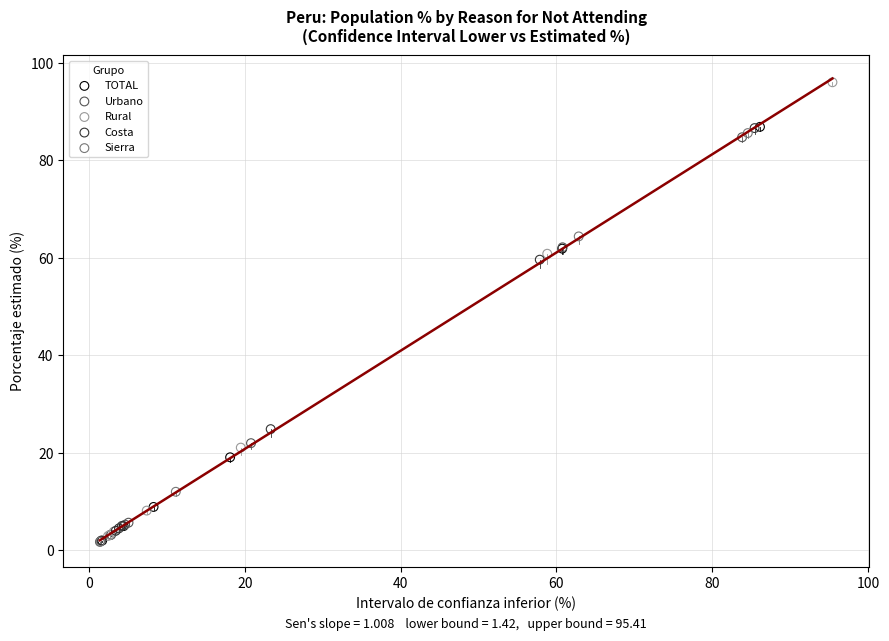

Which series reaches the maximum Y coordinate?

Rural